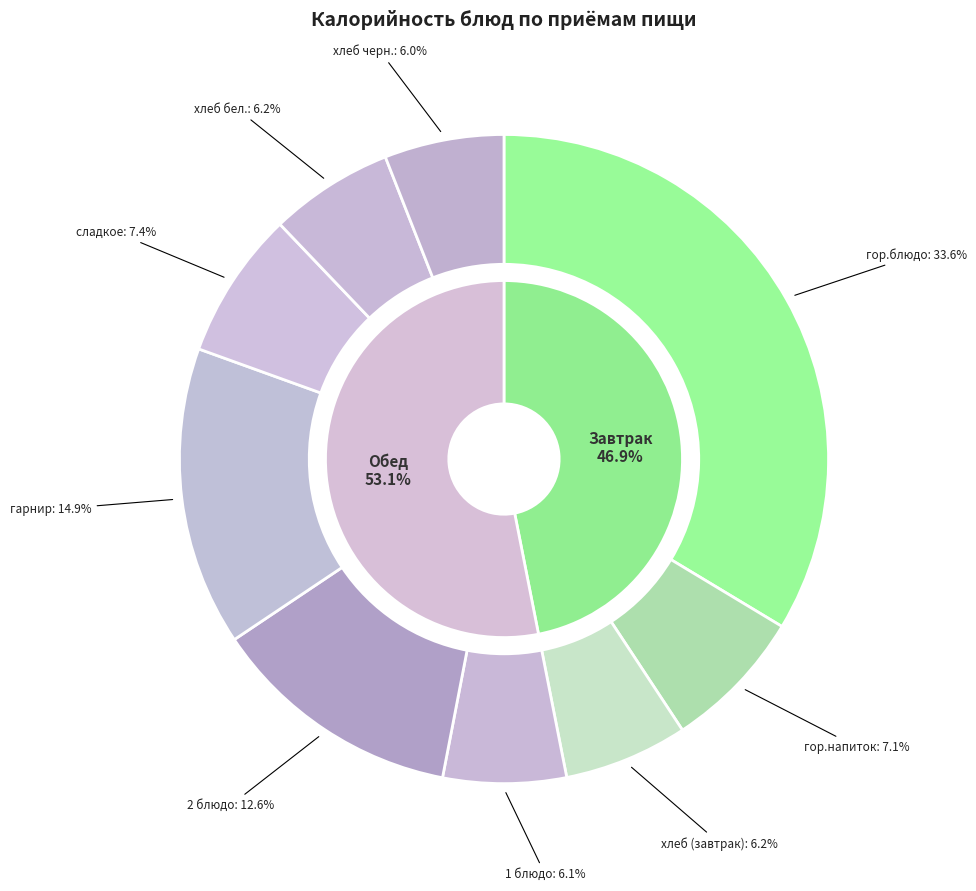

What percentage is the хлеб бел. slice, to the nearest percent?

6%